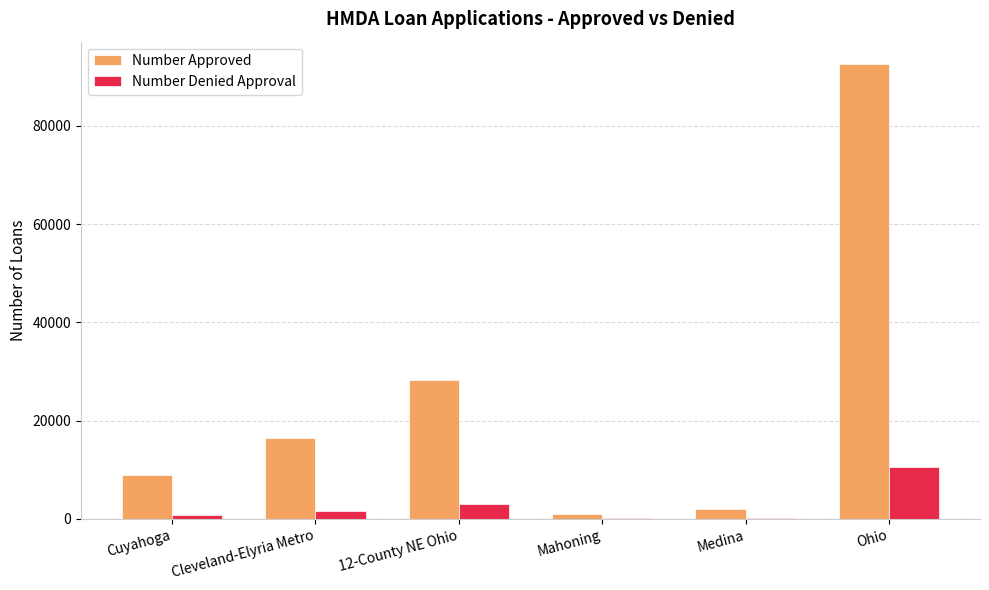

Which series changed the most between 12-County NE Ohio and Medina?

Number Approved